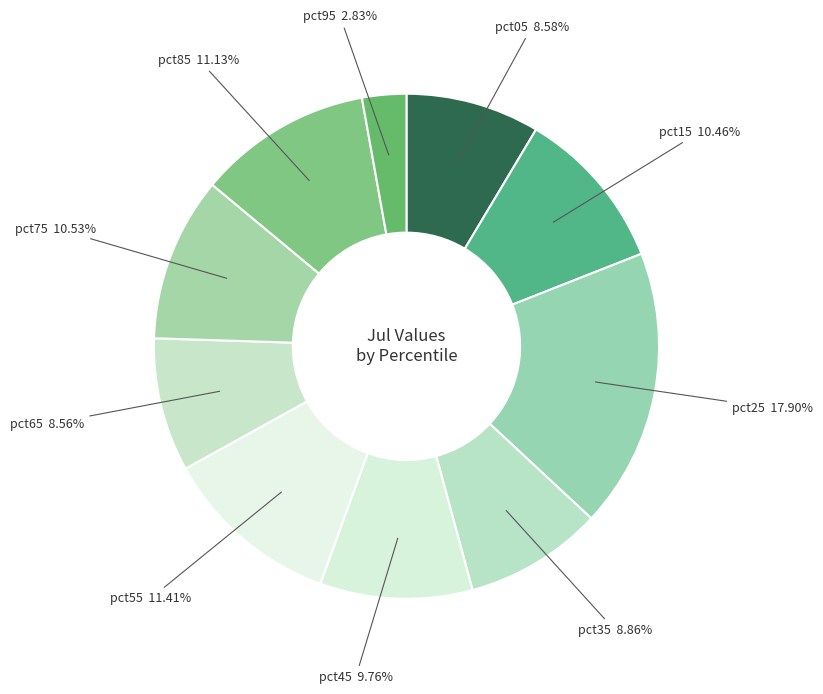

Which category has the smallest portion of the pie?

pct95